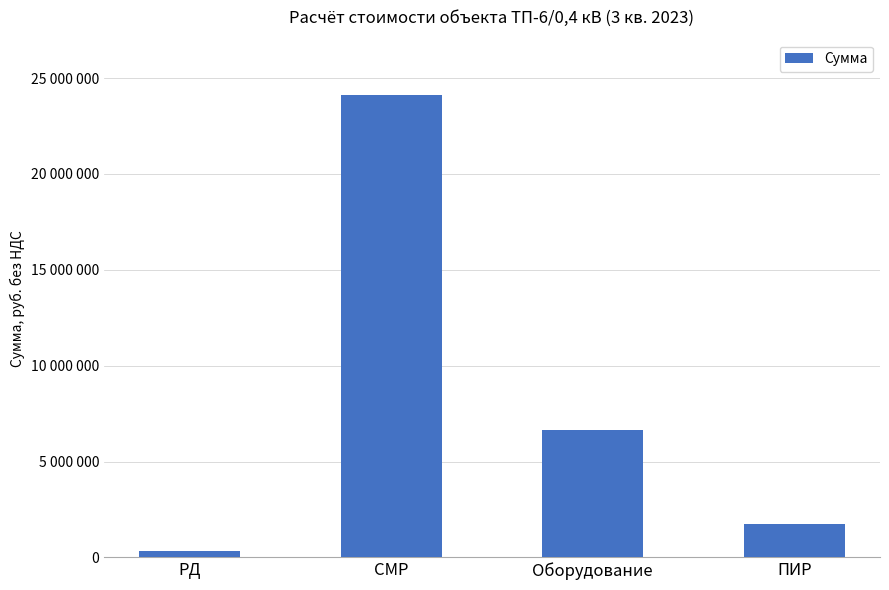

Does the chart contain any negative values?

No